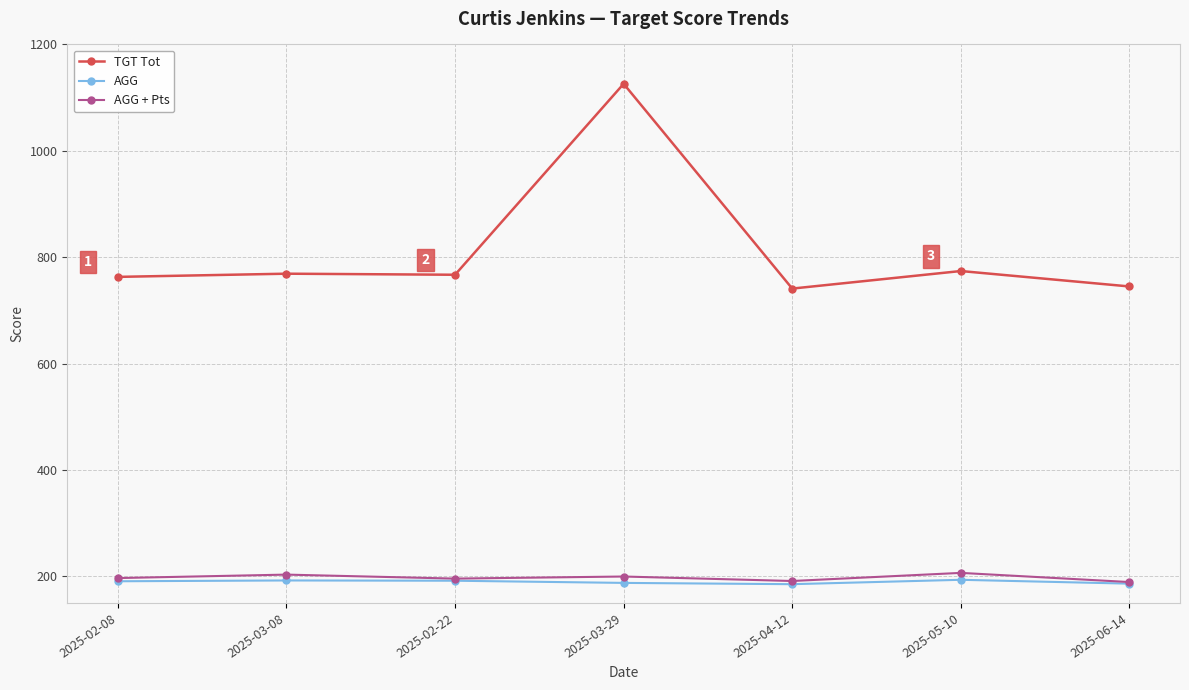

What is the greatest value displayed?

1126.0